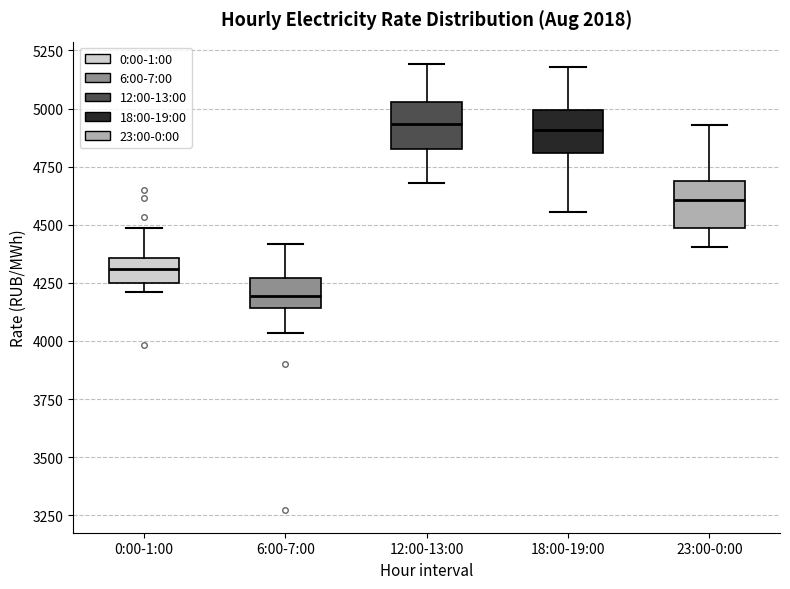

Which box's median line is the lowest?

6:00-7:00